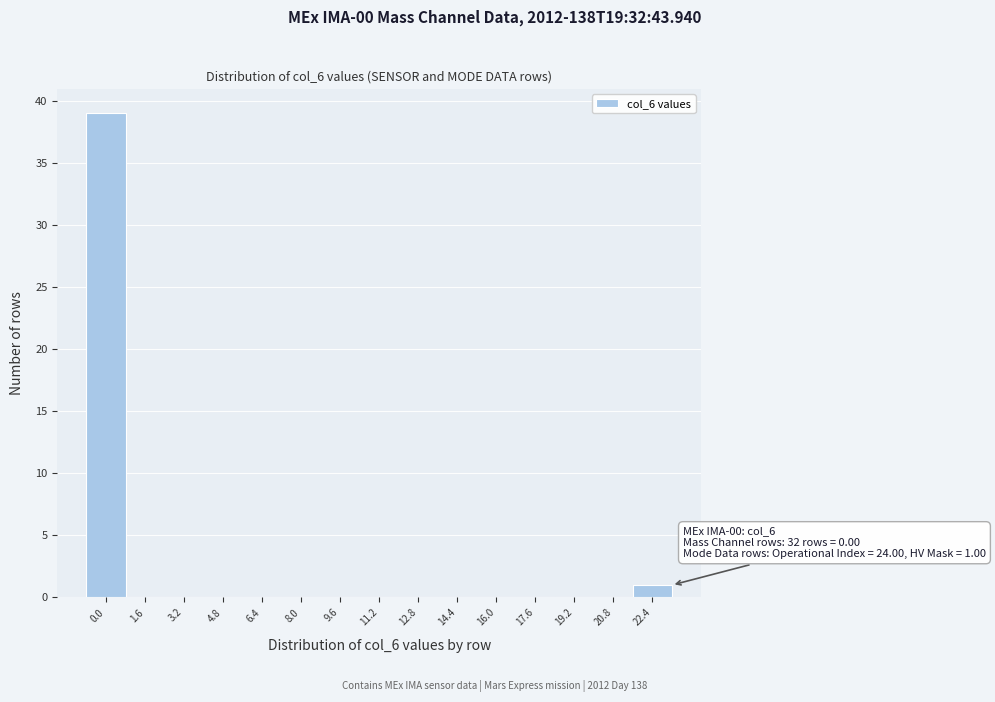

Reading left to right, extract all data points from this chart.

0.0=39	1.6=0	3.2=0	4.8=0	6.4=0	8.0=0	9.6=0	11.2=0	12.8=0	14.4=0	16.0=0	17.6=0	19.2=0	20.8=0	22.4=1